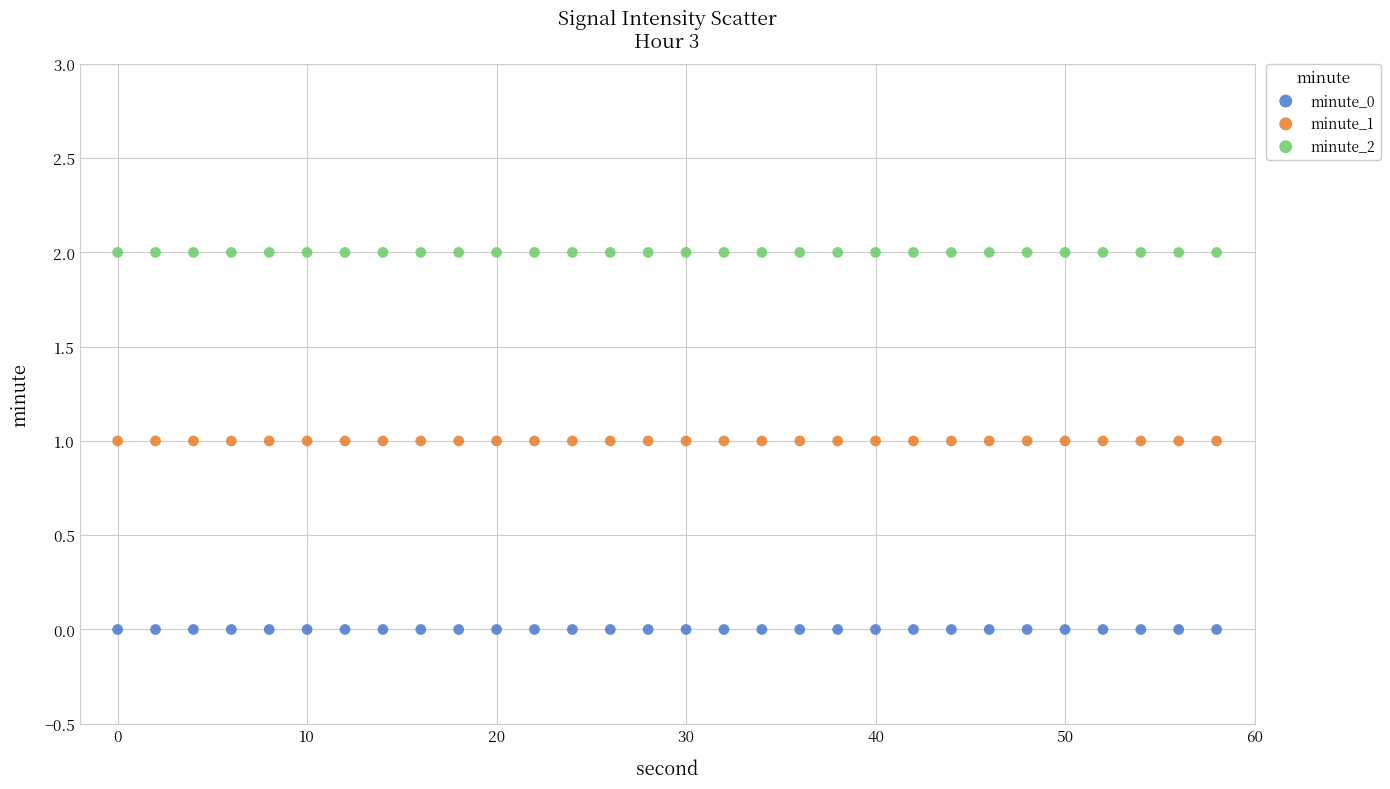

Which series reaches the minimum Y coordinate?

minute_0